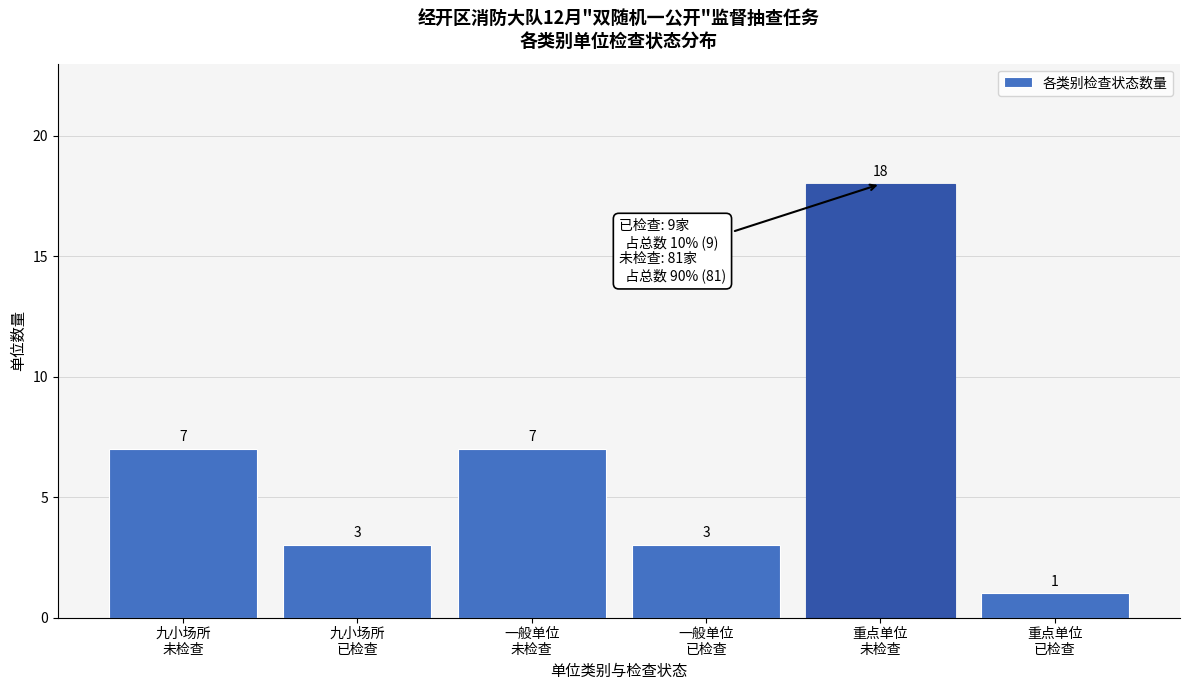

Reading right to left, what are all the values shown in this chart?

1	18	3	7	3	7